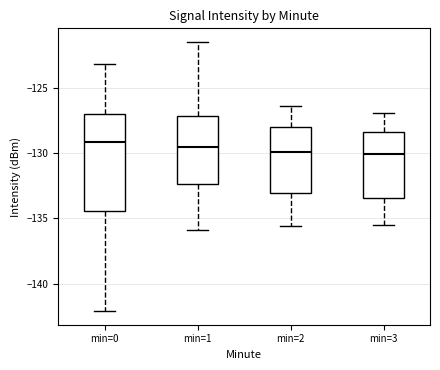

Where does the median line of the box for min=3 sit on the y-axis? The values are not printed on the chart, so give them approximately, as read against the axis.

-130.0